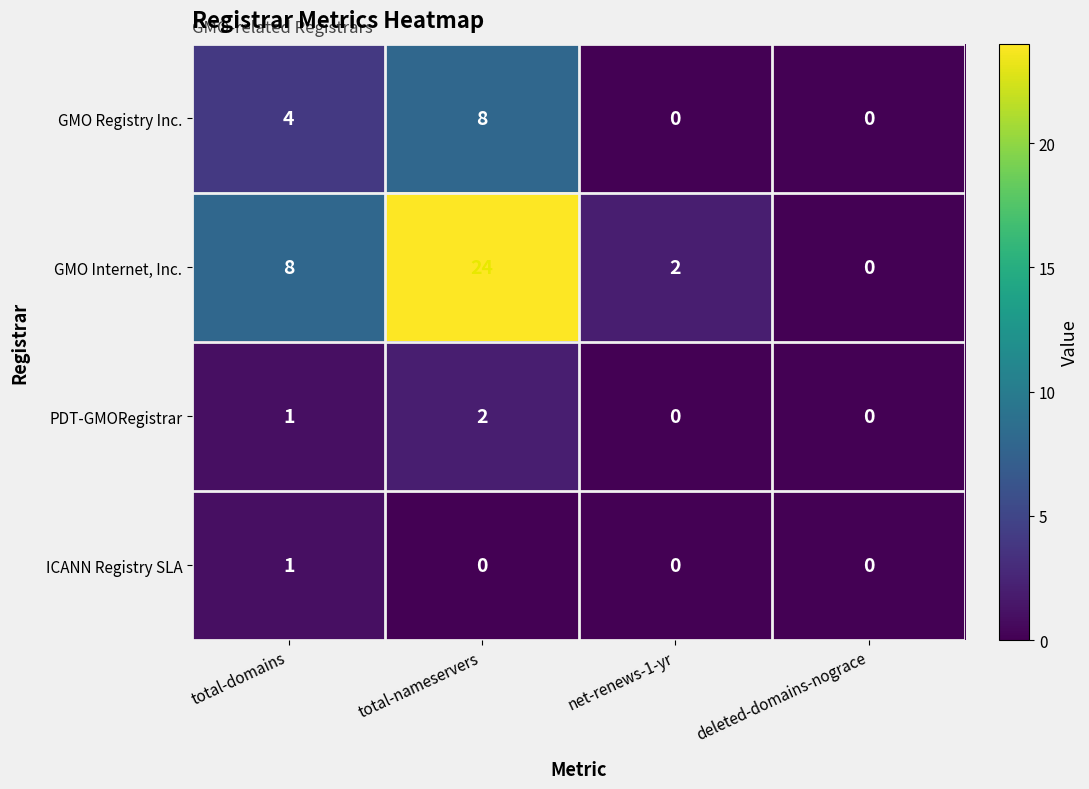

What is the sum of all GMO Internet, Inc. values?

34